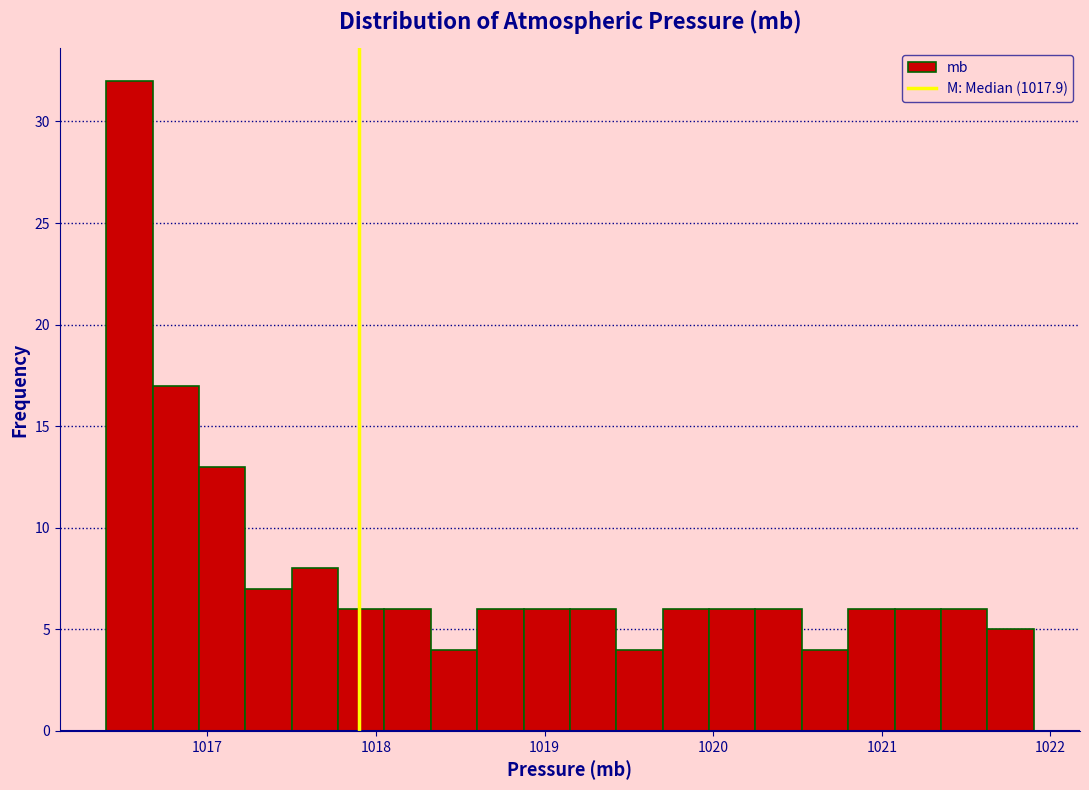

Around what value on the x-axis is the tallest bar? Give the approximate position of its centre, as read against the axis.

1016.5